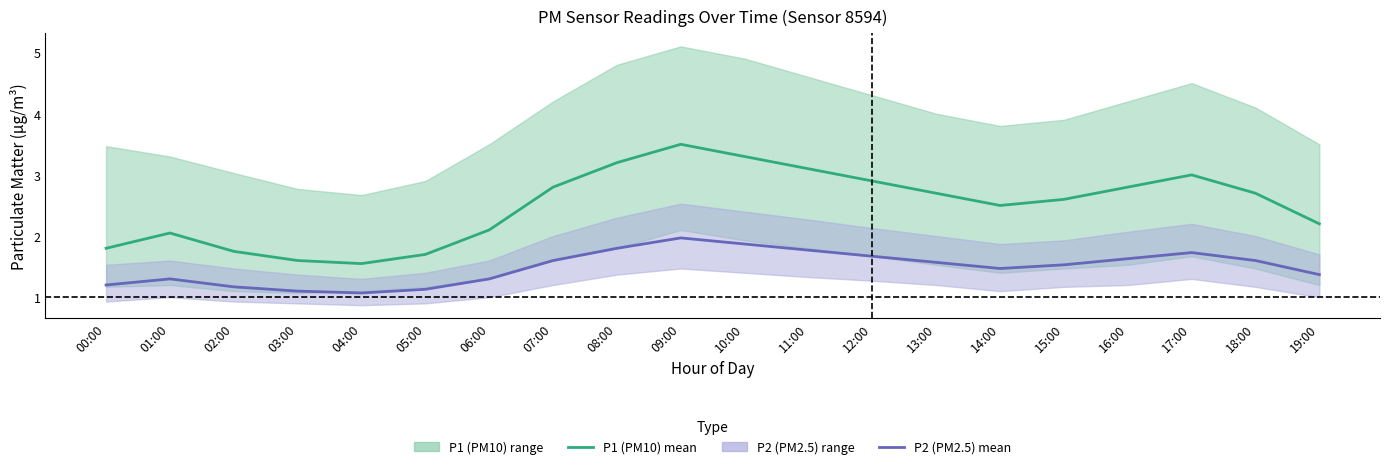

Reading left to right, what are all the values shown in this chart?

P1 (PM10) mean: 1.8	2.0	1.8	1.6	1.6	1.7	2.1	2.8	3.2	3.5	3.3	3.1	2.9	2.7	2.5	2.6	2.8	3.0	2.7	2.2
P2 (PM2.5) mean: 1.2	1.3	1.2	1.1	1.1	1.1	1.3	1.6	1.8	2.0	1.9	1.8	1.7	1.6	1.5	1.5	1.6	1.7	1.6	1.4